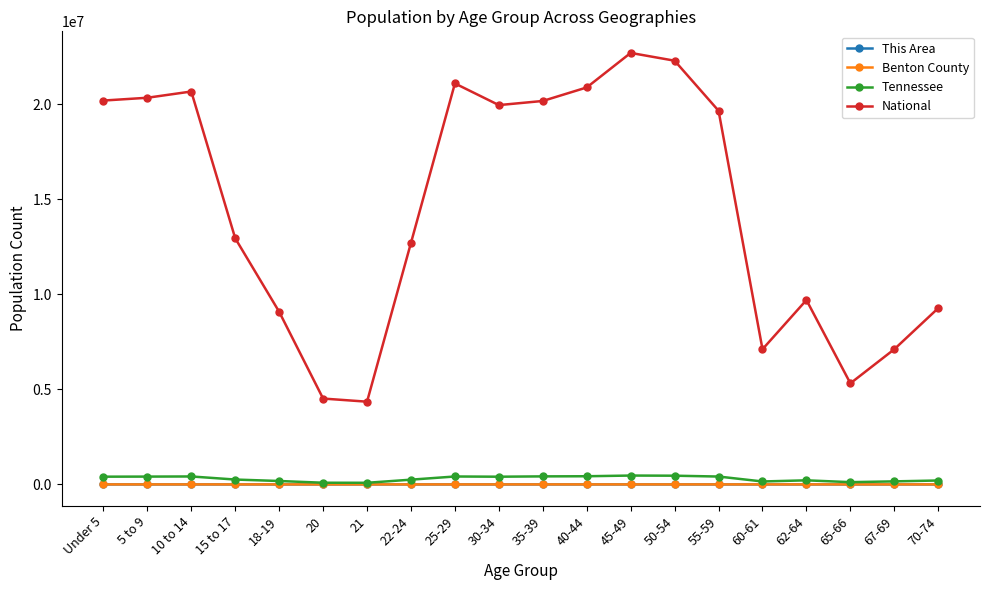

What is the label of the 20th point from the left?

70-74